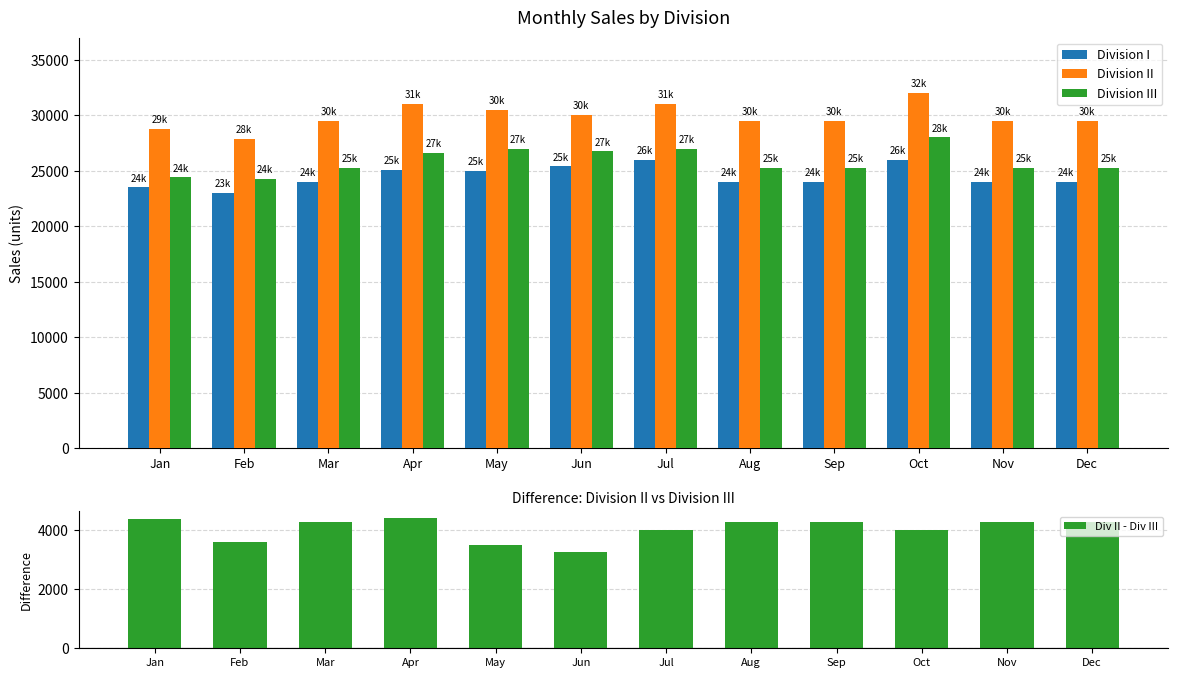

What is the difference between the Division II values at Jan and Mar?

750